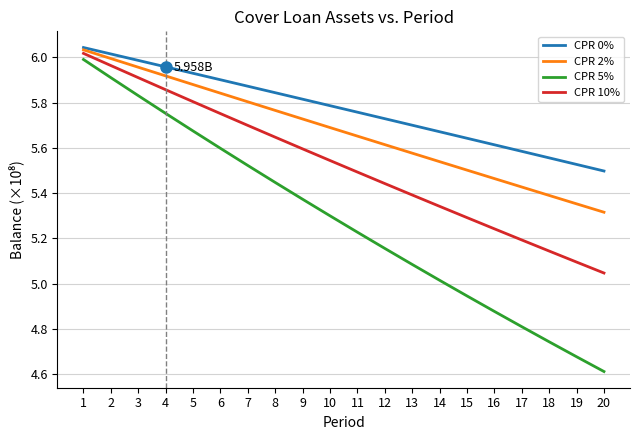

Which series has the largest total across all categories?

CPR 0%